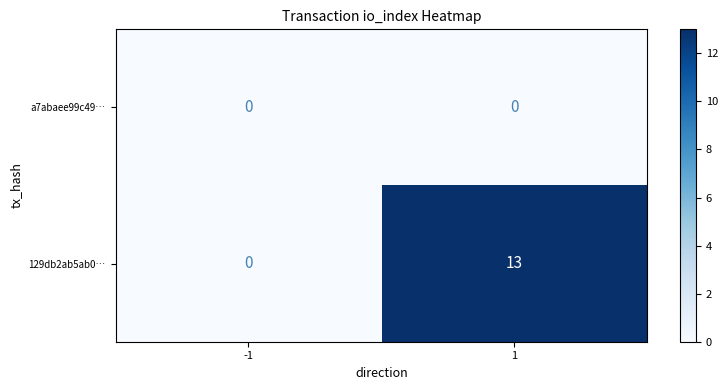

List the series in order of their overall mean, lowest first.

a7abaee99c49…, 129db2ab5ab0…